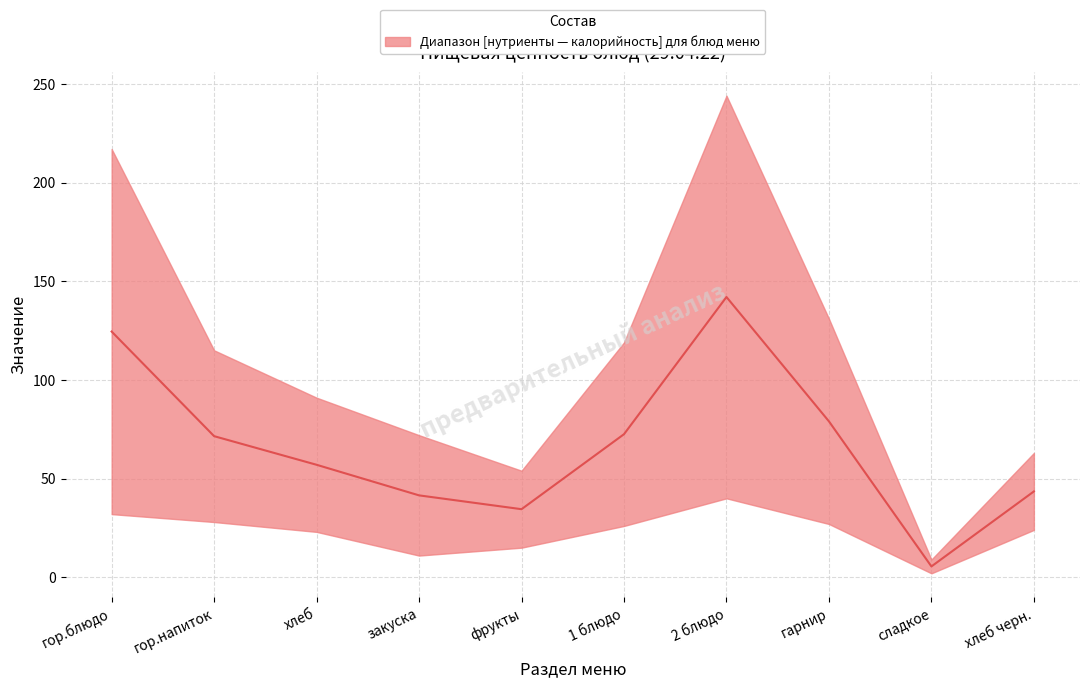

How many interior local peaks does the Калорийность series have?

1